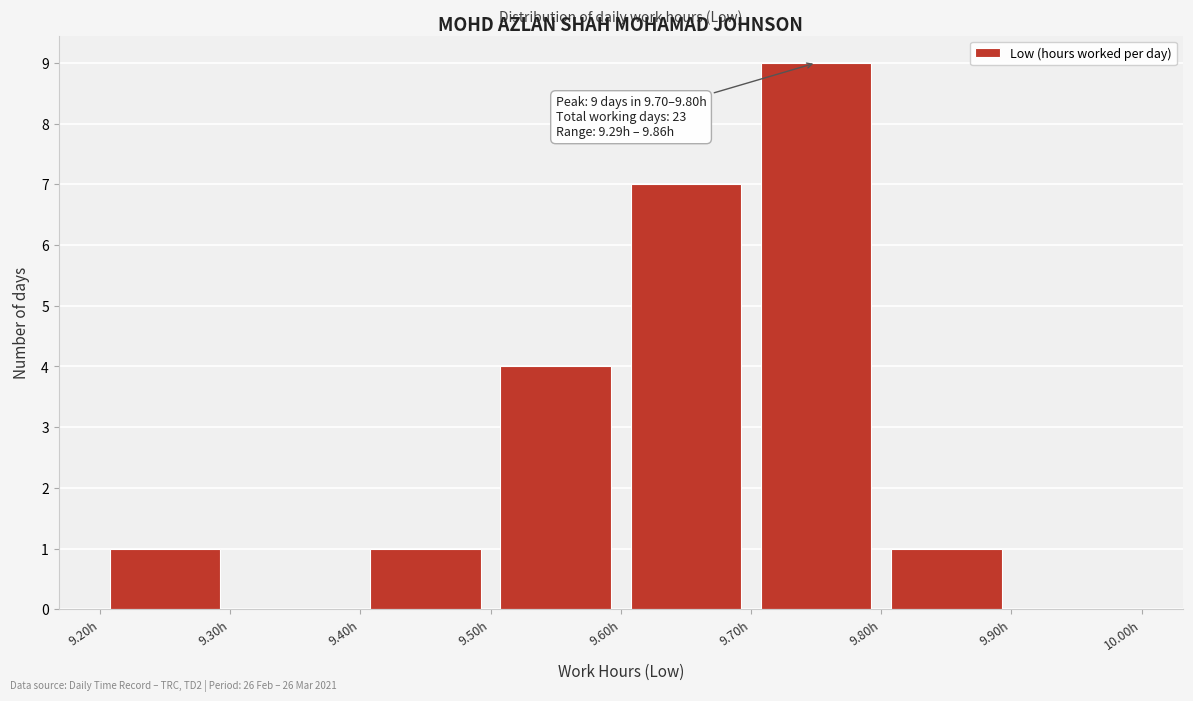

Over which range of the x-axis is the bar tallest?

9.7 to 9.8